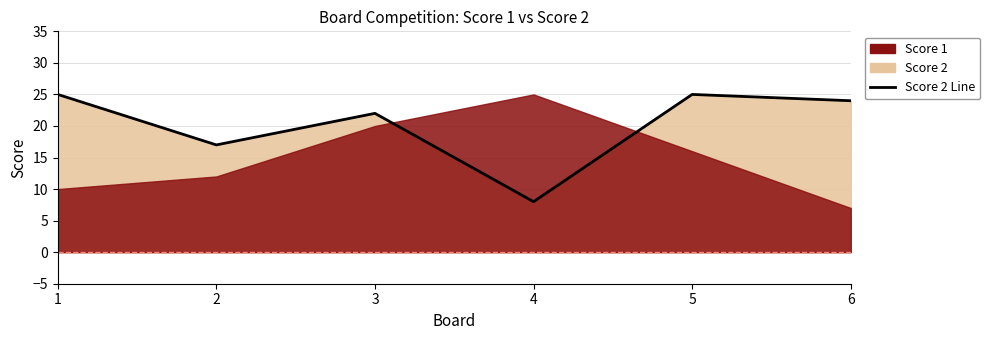

What is the difference between the second highest and second lowest values?

8